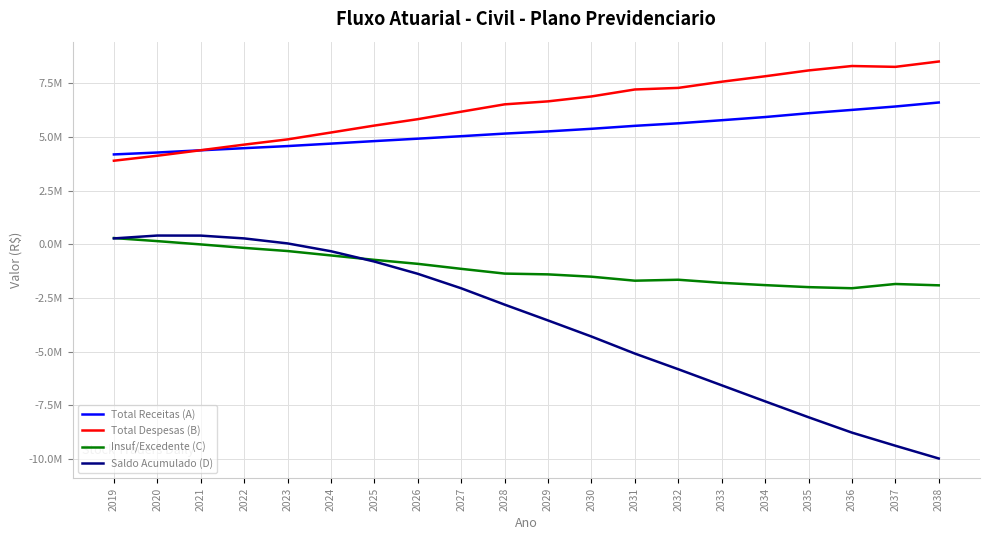

Is the value of Insuf/Excedente (C) at 2022 greater than the value of Total Despesas (B) at 2022?

No